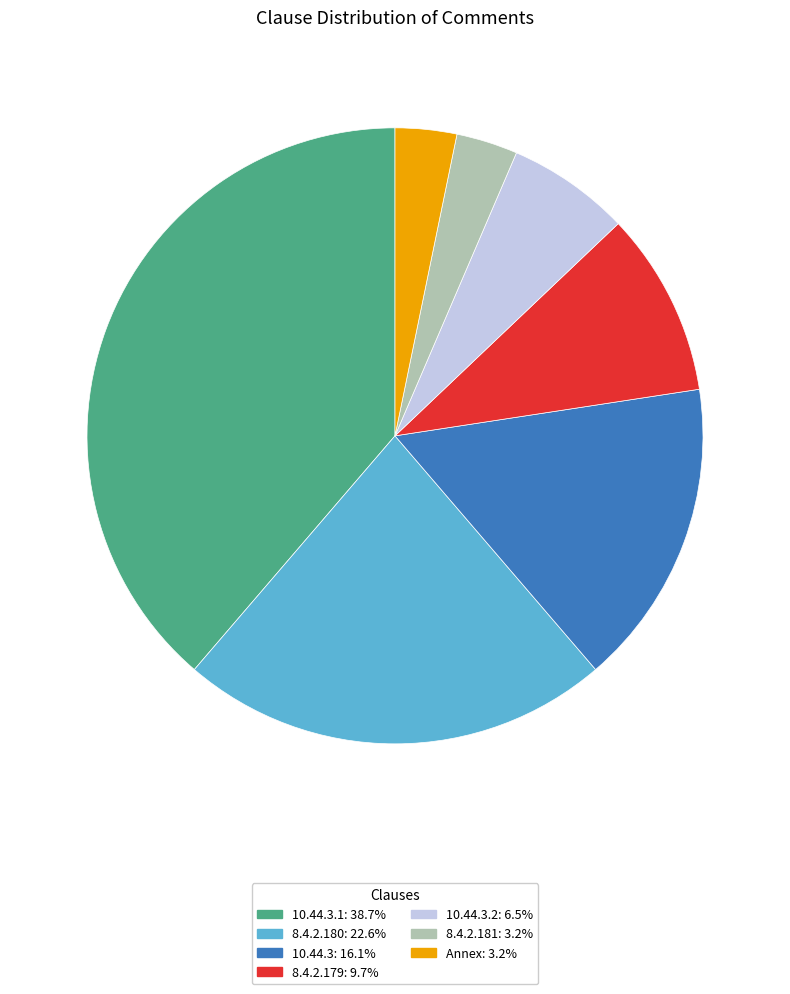

What is the ratio of the value at 10.44.3.2: 6.5% to the value at 8.4.2.180: 22.6%?

0.3